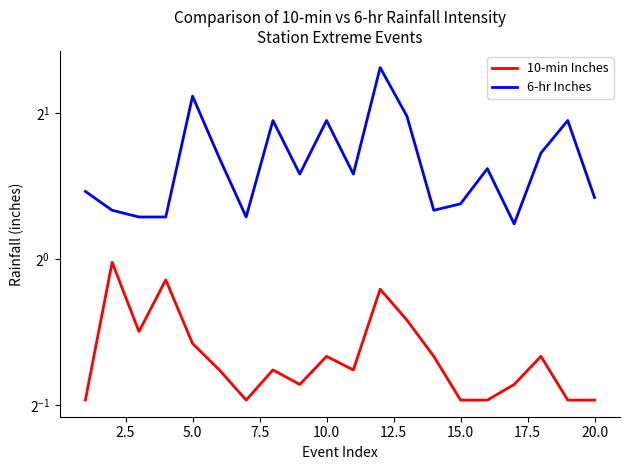

Reading right to left, extract all data points from this chart.

10-min Inches: 0.5	0.5	0.6	0.6	0.5	0.5	0.6	0.7	0.9	0.6	0.6	0.6	0.6	0.5	0.6	0.7	0.9	0.7	1.0	0.5
6-hr Inches: 1.3	1.9	1.7	1.2	1.5	1.3	1.3	2.0	2.5	1.5	1.9	1.5	1.9	1.2	1.6	2.2	1.2	1.2	1.3	1.4